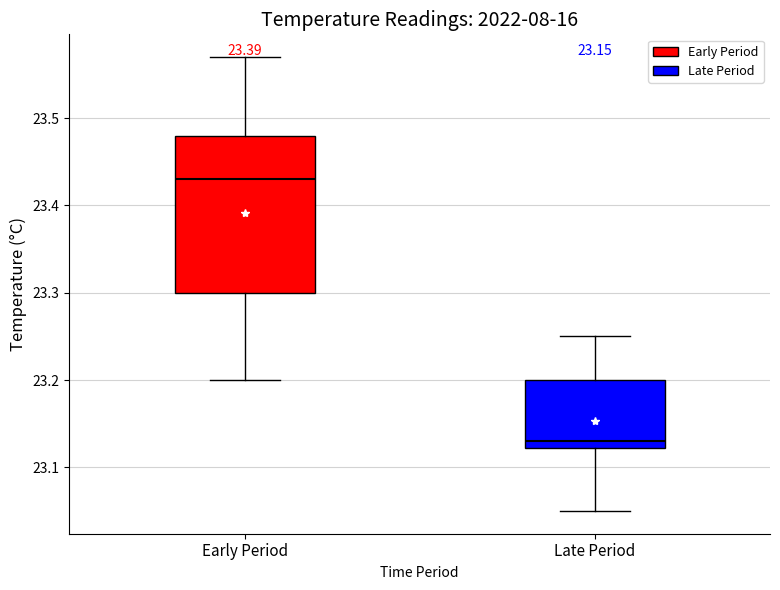

Which box is the tallest, from its lower edge to its upper edge?

Early Period